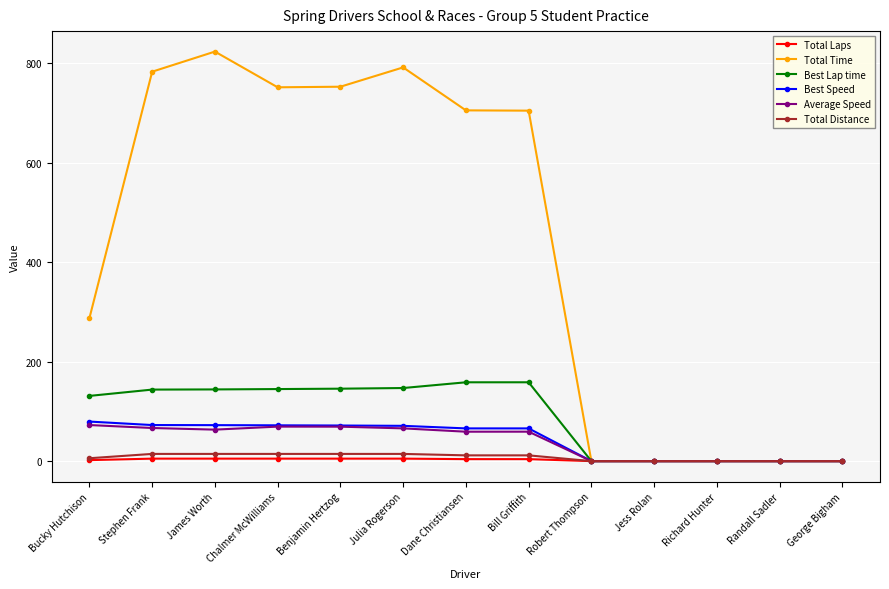

What is the difference between the maximum and second lowest values in the Best Speed series?

79.6